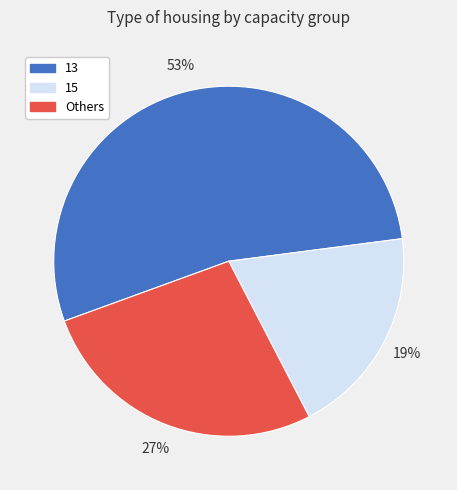

Is there a majority slice in this chart?

Yes